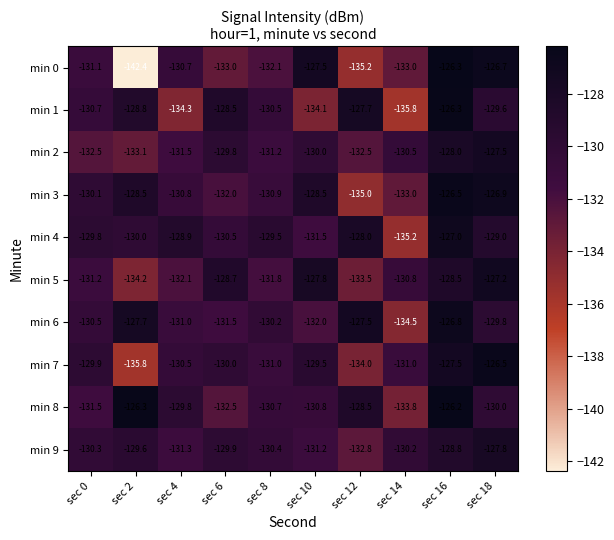

What is the spread (max minus min) of values at sec 12?

7.7